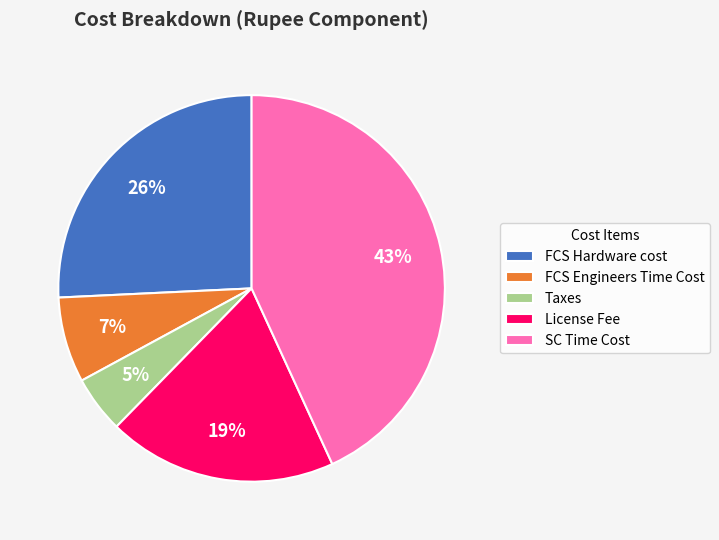

What is the smallest slice in the pie chart?

Taxes